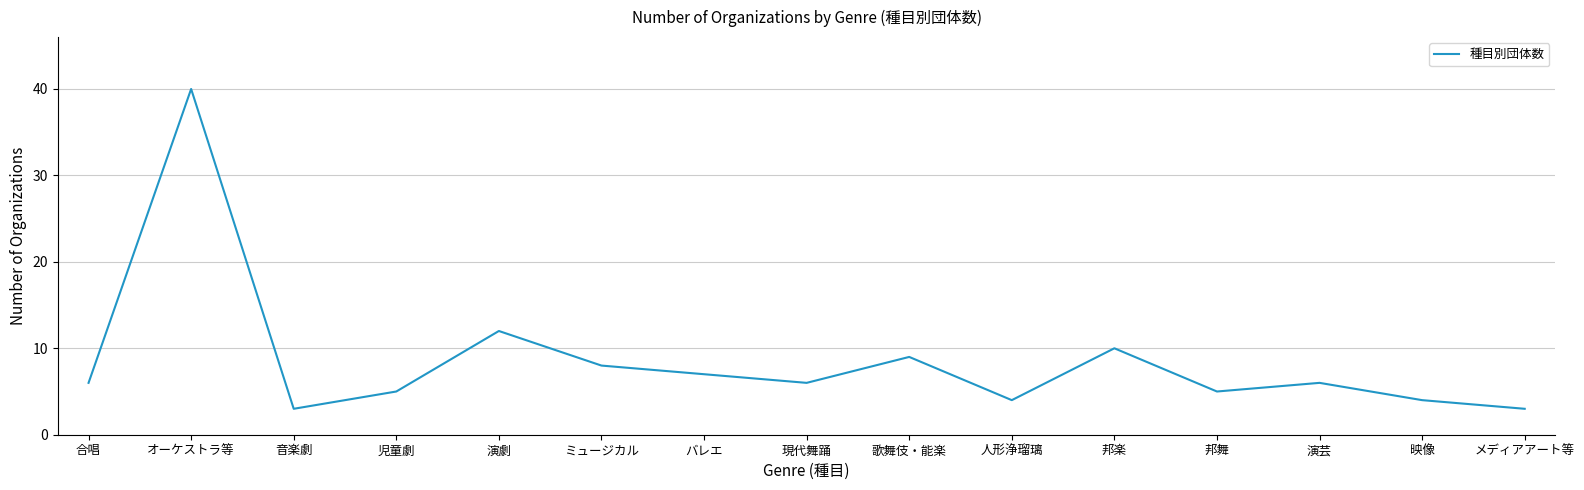

What is the change in value from オーケストラ等 to バレエ?

-33